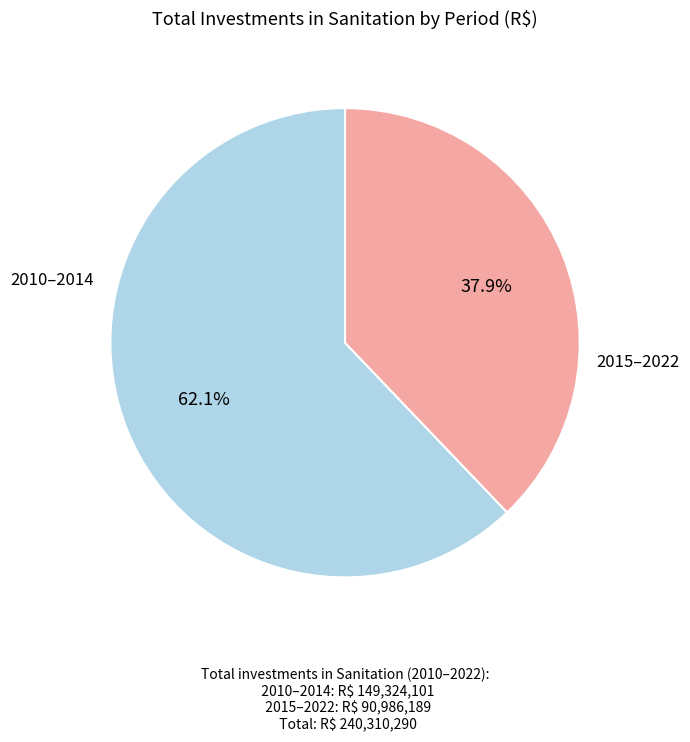

Is there a majority slice in this chart?

Yes